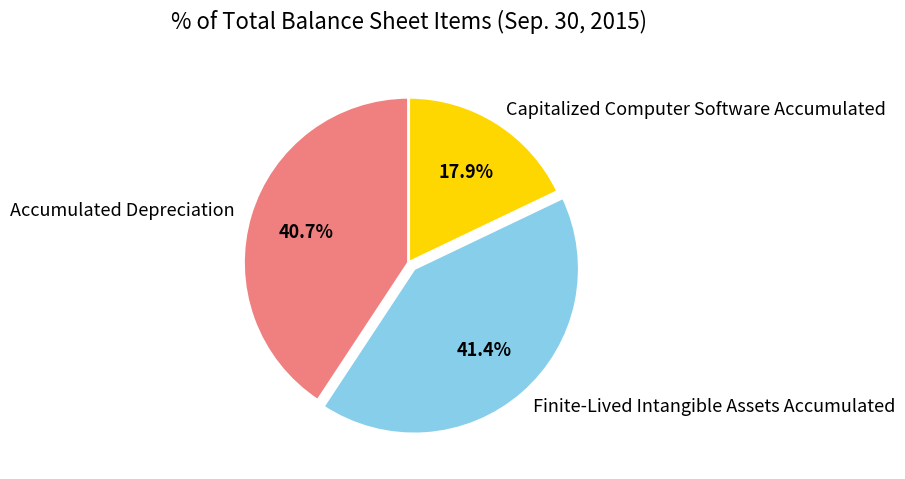

Rank the categories by value from highest to lowest.

Finite-Lived Intangible Assets Accumulated, Accumulated Depreciation, Capitalized Computer Software Accumulated